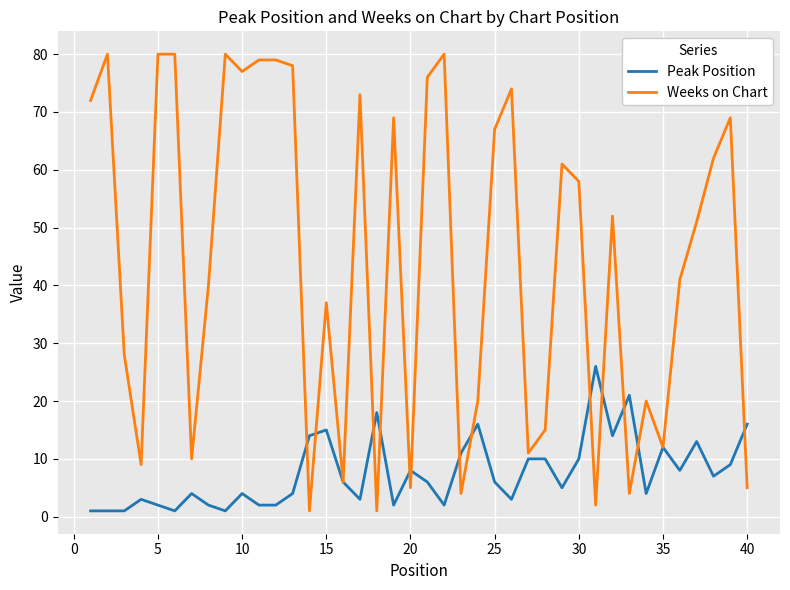

What is the greatest value displayed?

80